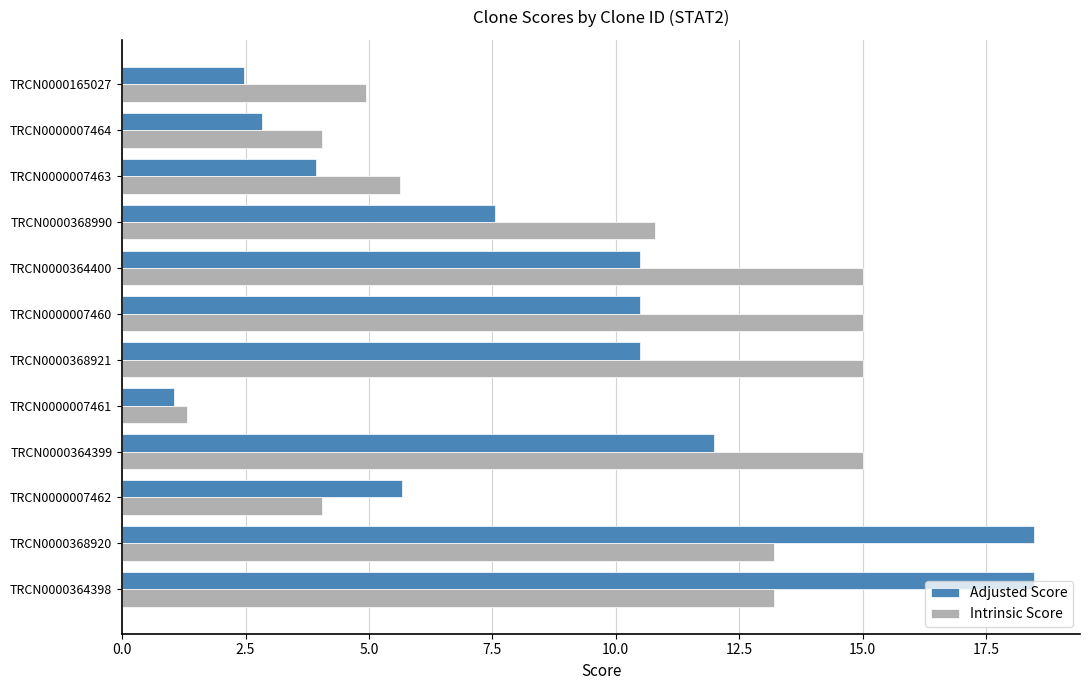

What is the total value across all series at TRCN0000007463?

9.6